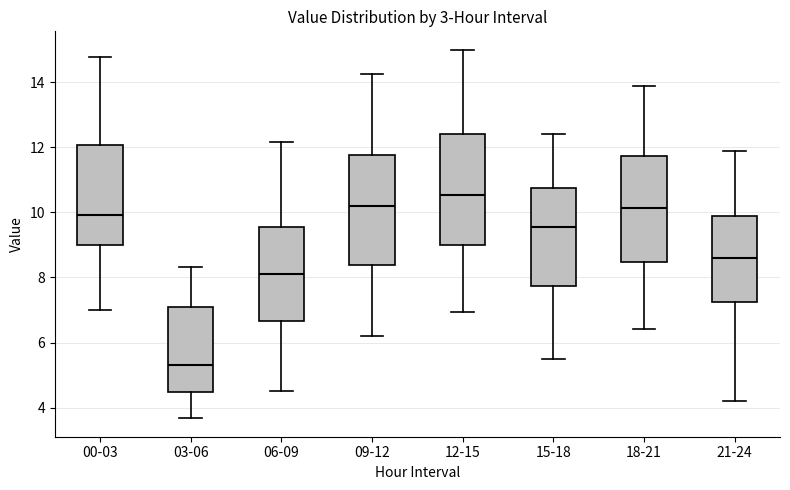

Reading left to right, transcribe this box plot: for each box, give where its median line is, the range the box spans, and where its two whiskers end, as read against the y-axis. The values are not printed on the chart, so give them approximately, as read against the axis.

00-03: median 10.0, box 9.0 to 12.0, whiskers 7.0 to 14.8
03-06: median 5.4, box 4.4 to 7.2, whiskers 3.6 to 8.4
06-09: median 8.2, box 6.6 to 9.6, whiskers 4.6 to 12.2
09-12: median 10.2, box 8.4 to 11.8, whiskers 6.2 to 14.2
12-15: median 10.6, box 9.0 to 12.4, whiskers 7.0 to 15.0
15-18: median 9.6, box 7.8 to 10.8, whiskers 5.6 to 12.4
18-21: median 10.2, box 8.4 to 11.8, whiskers 6.4 to 14.0
21-24: median 8.6, box 7.2 to 10.0, whiskers 4.2 to 12.0